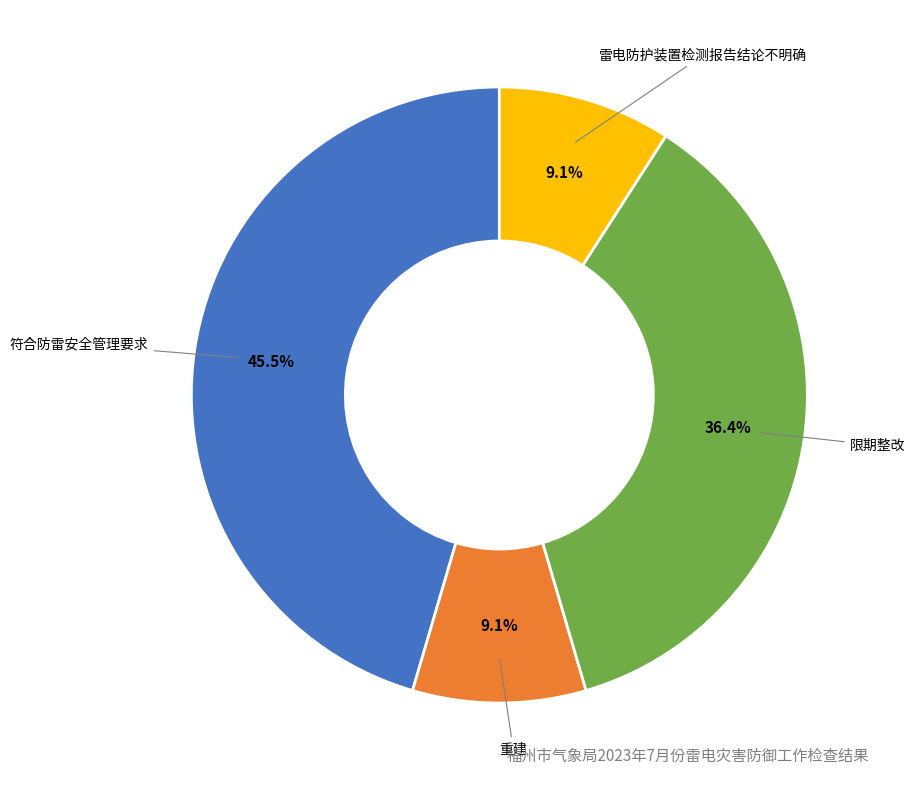

How many segments does this pie chart have?

4